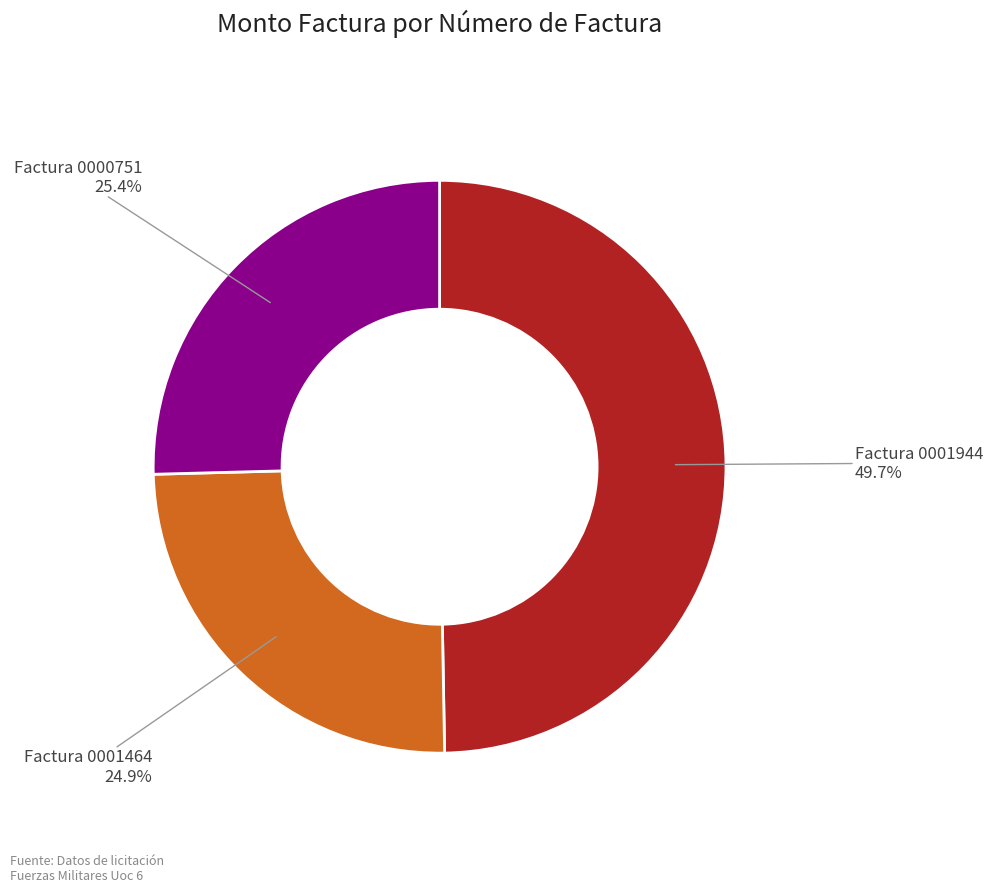

Rank the categories by value from highest to lowest.

Factura 0001944, Factura 0000751, Factura 0001464